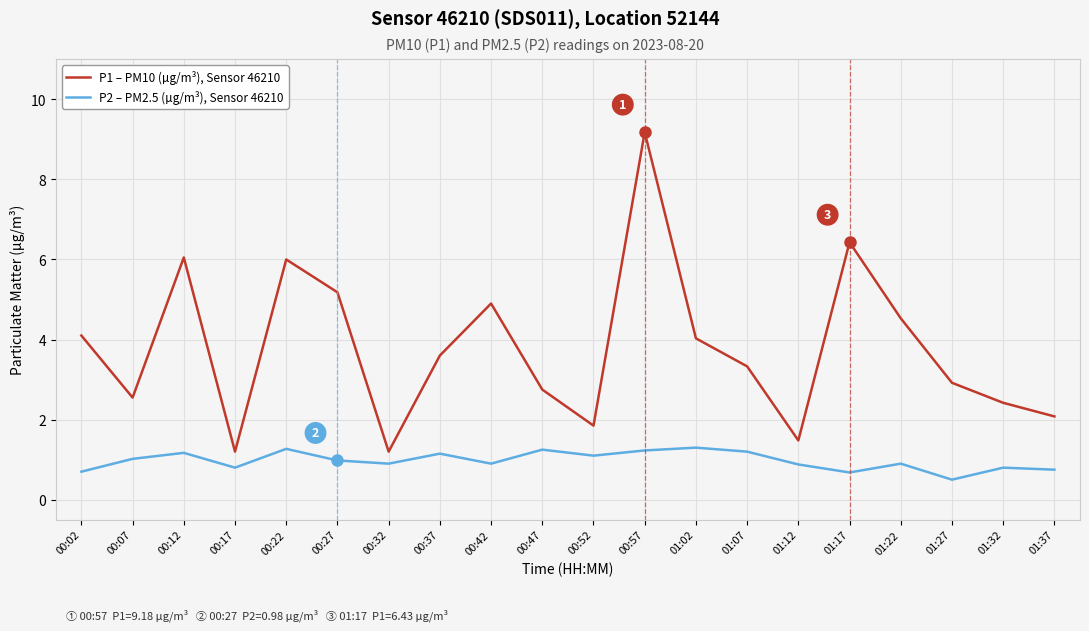

Is it true that P2 – PM2.5 (µg/m³), Sensor 46210 equals 0.3 at 00:22?

False